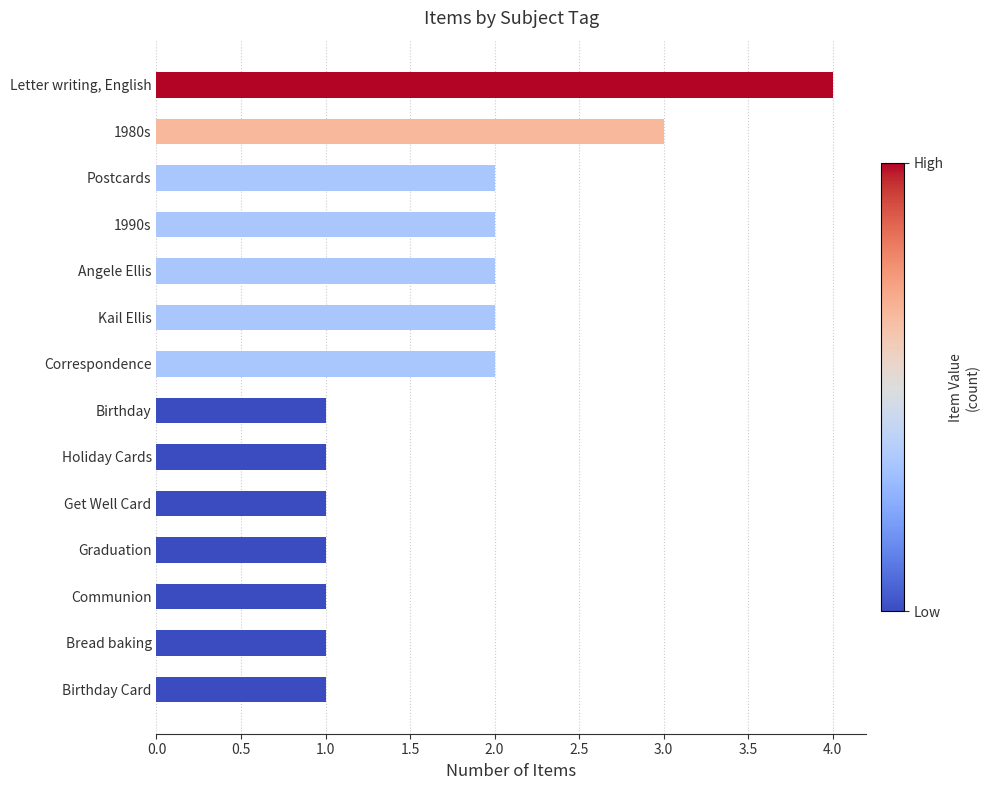

What is the label of the 9th bar from the top?

Holiday Cards